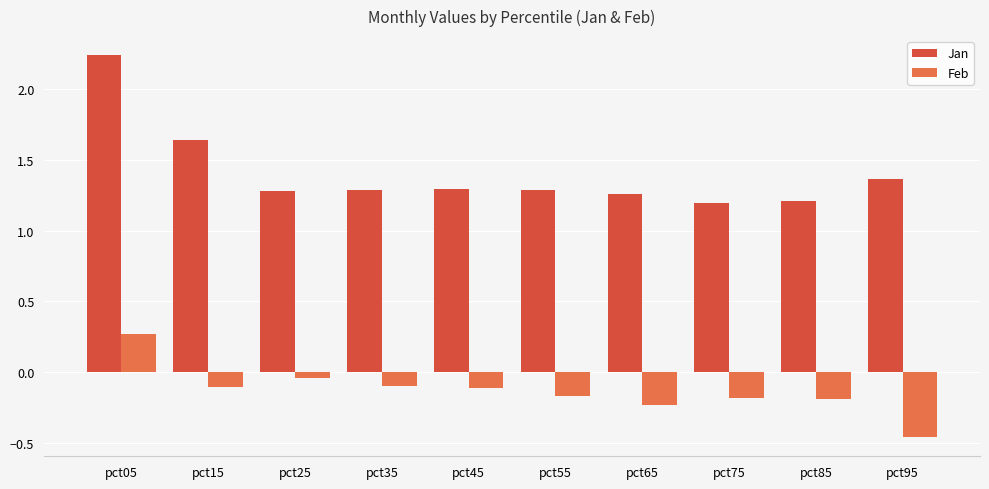

What is the average value of the Feb series?

-0.1